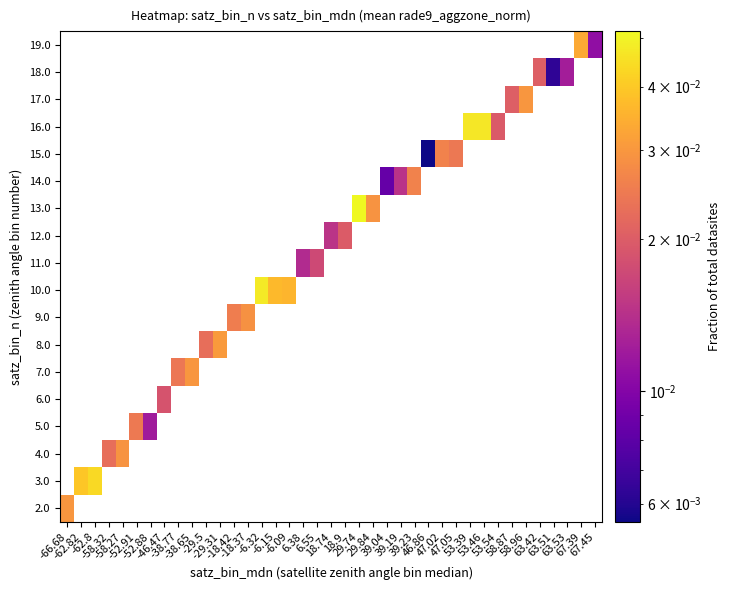

How many distinct data groups are displayed?

18